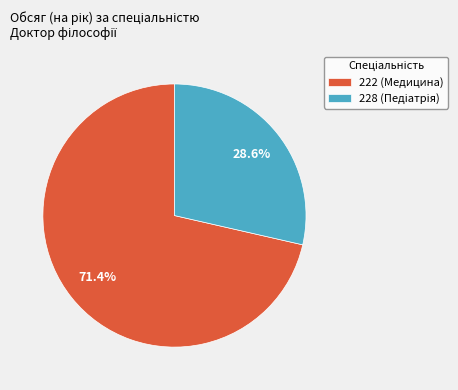

What is the largest slice in the pie chart?

222 (Медицина)